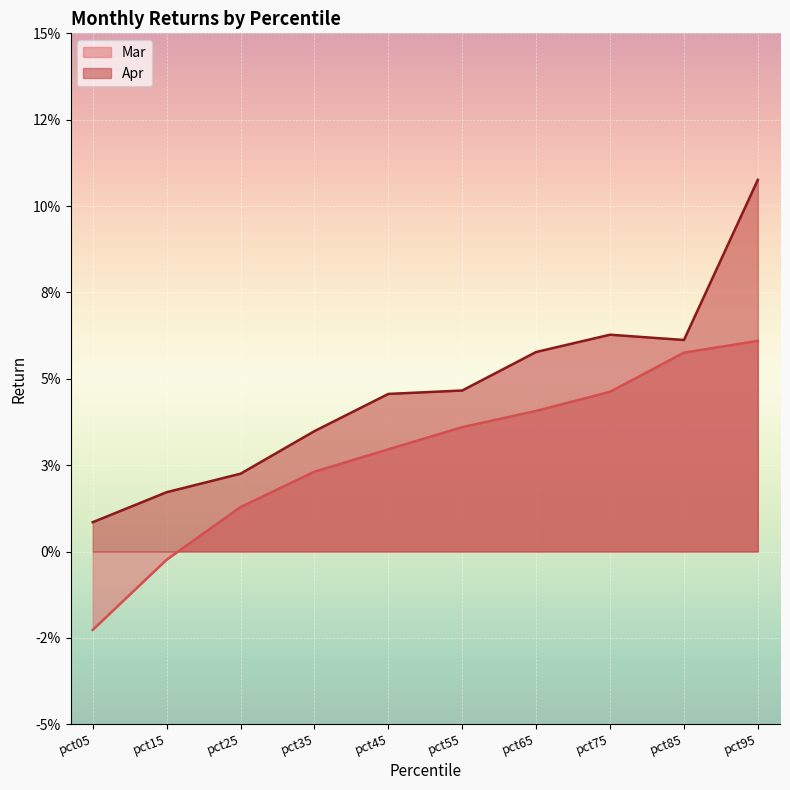

Reading right to left, what are all the values shown in this chart?

Mar: pct95=0.1	pct85=0.1	pct75=0.0	pct65=0.0	pct55=0.0	pct45=0.0	pct35=0.0	pct25=0.0	pct15=-0.0	pct05=-0.0
Apr: pct95=0.1	pct85=0.1	pct75=0.1	pct65=0.1	pct55=0.0	pct45=0.0	pct35=0.0	pct25=0.0	pct15=0.0	pct05=0.0